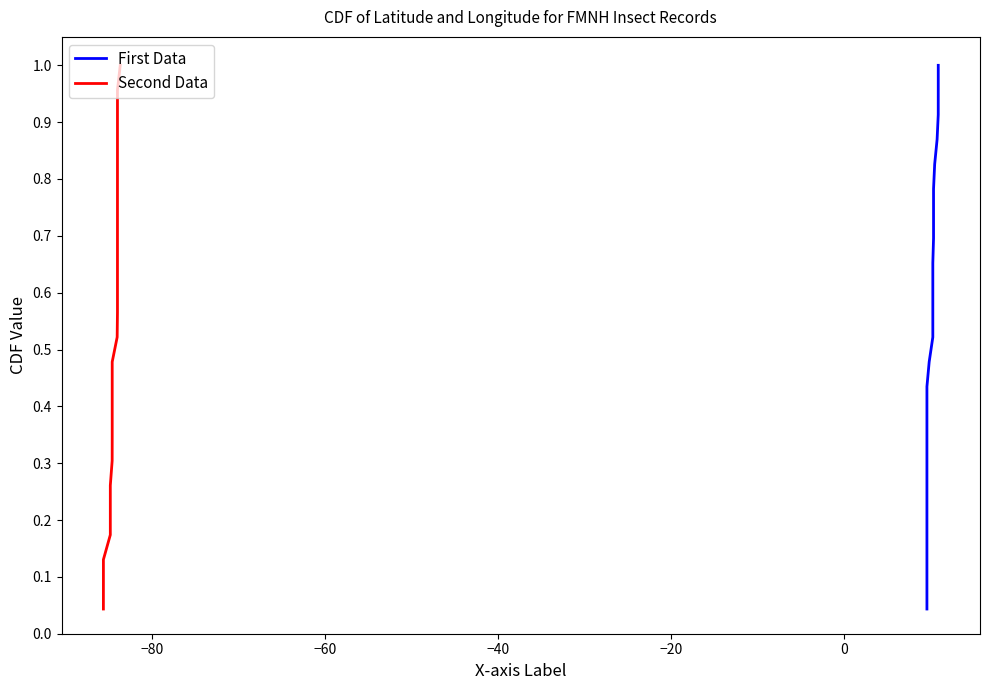

What is the sum of all Second Data values?

12.0